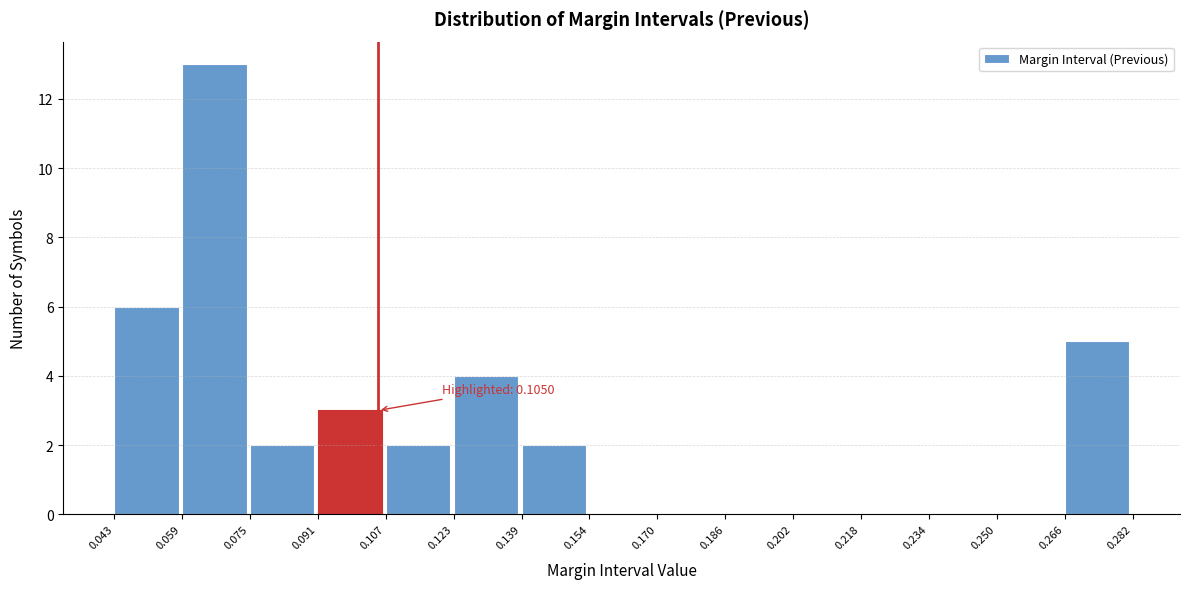

Which range on the x-axis has the tallest bar?

0.059 to 0.075